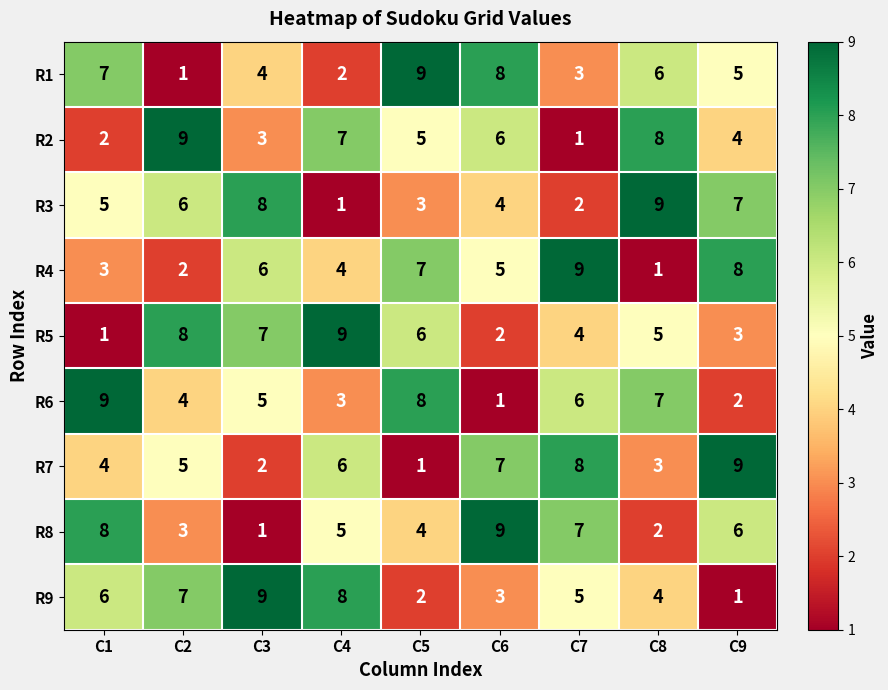

What is the total value across all series at C7?

45